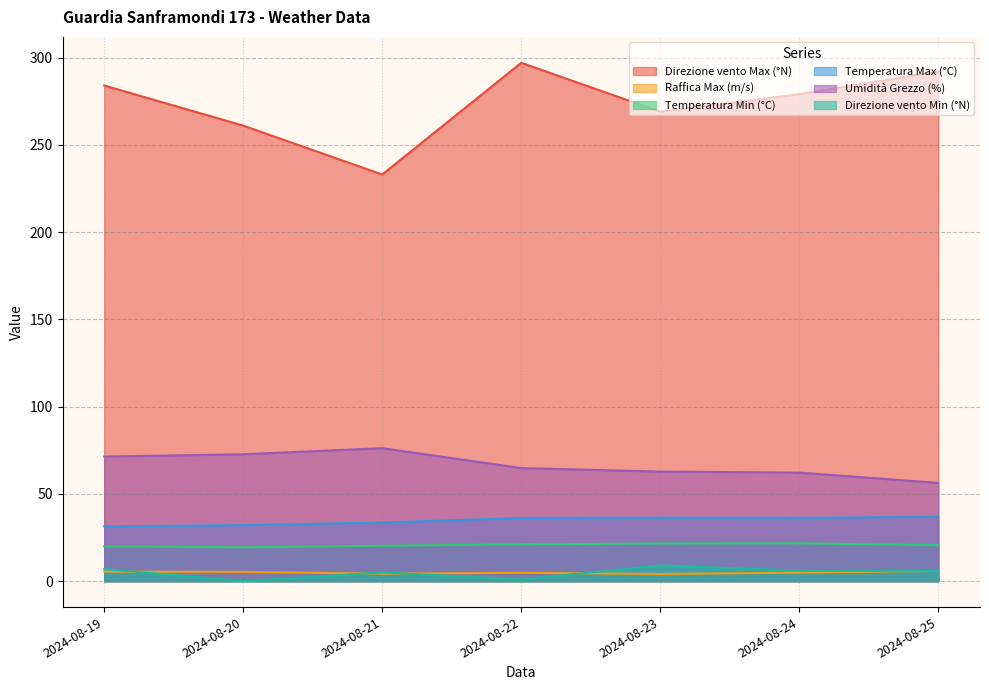

True or false: Raffica Max (m/s) has a value of 7.9 at 2024-08-24.

False